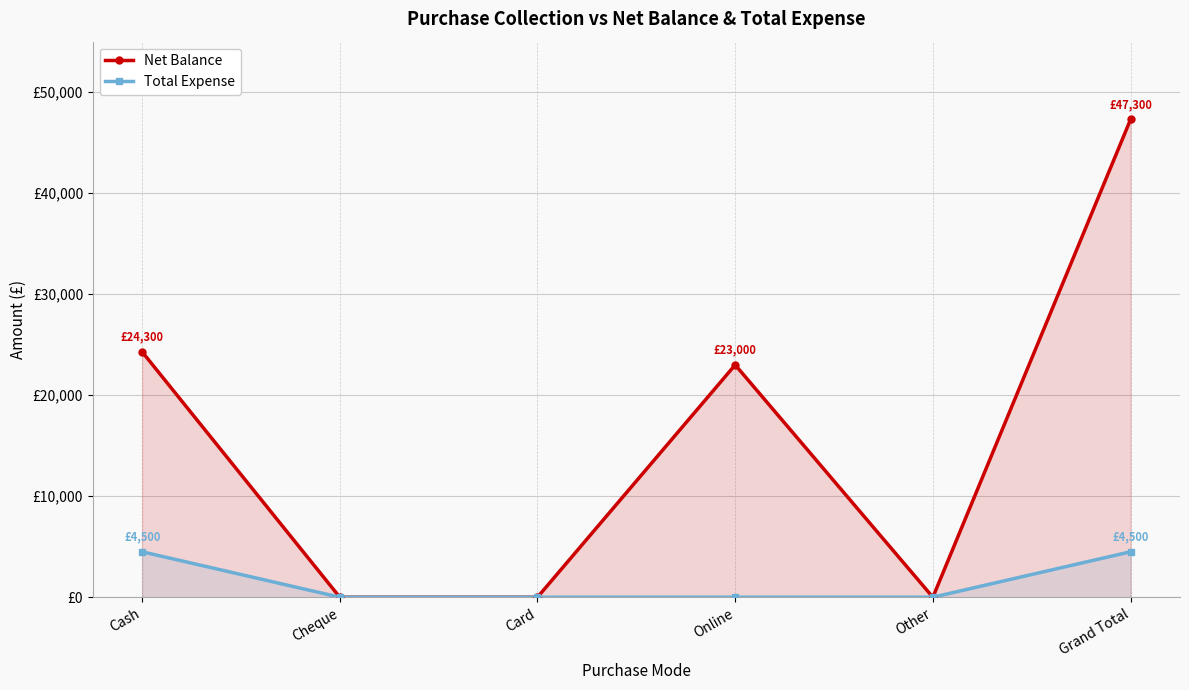

True or false: Total Expense and Net Balance cross at least once.

False